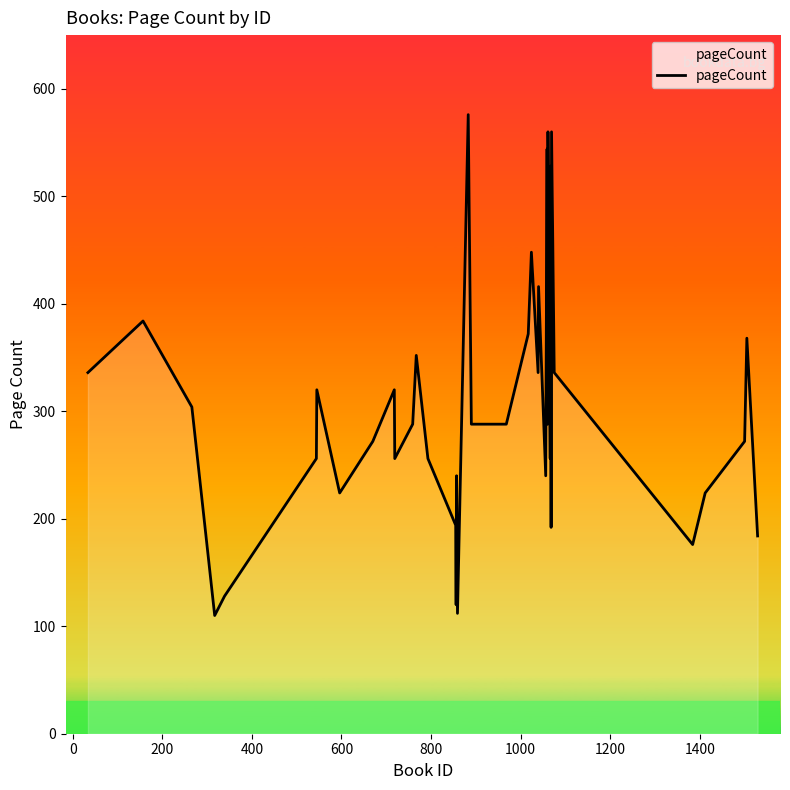

What is the smallest value displayed?

110